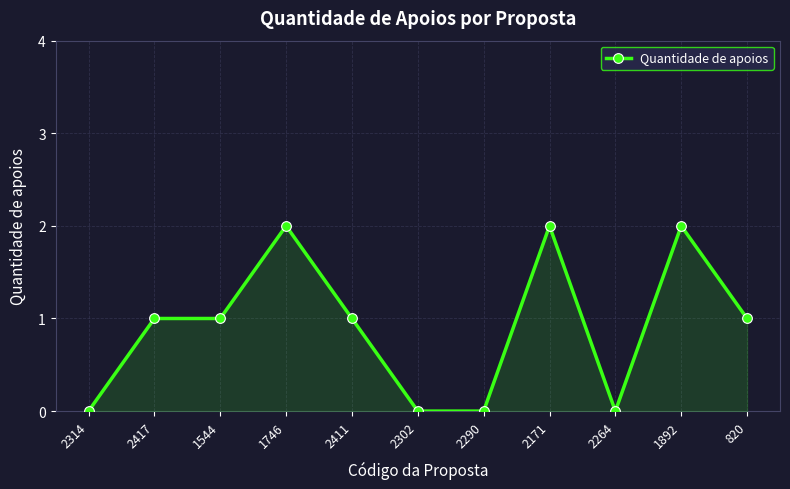

True or false: the data shows 1 at 1544.

True